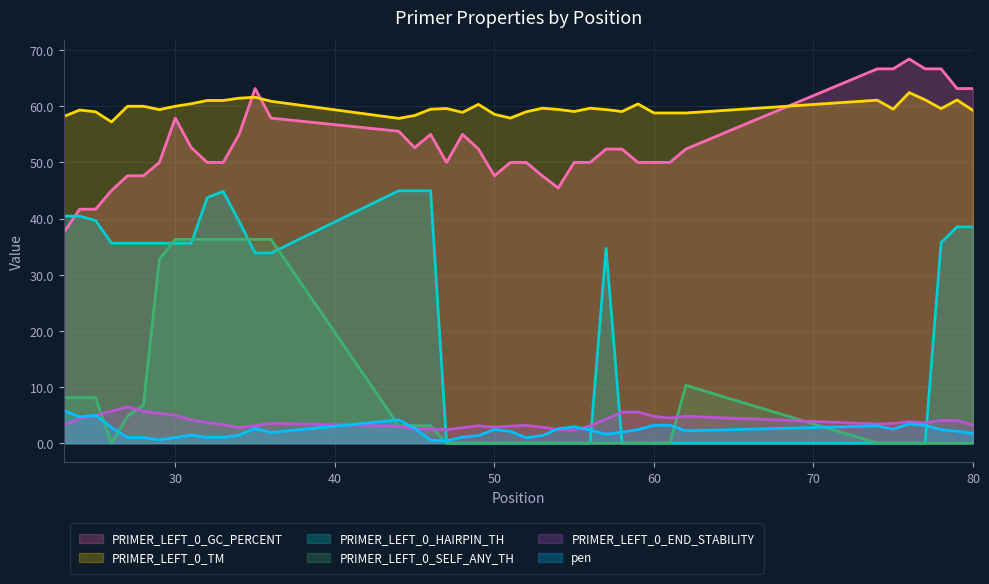

Is it true that PRIMER_LEFT_0_GC_PERCENT equals 45.5 at 54?

True